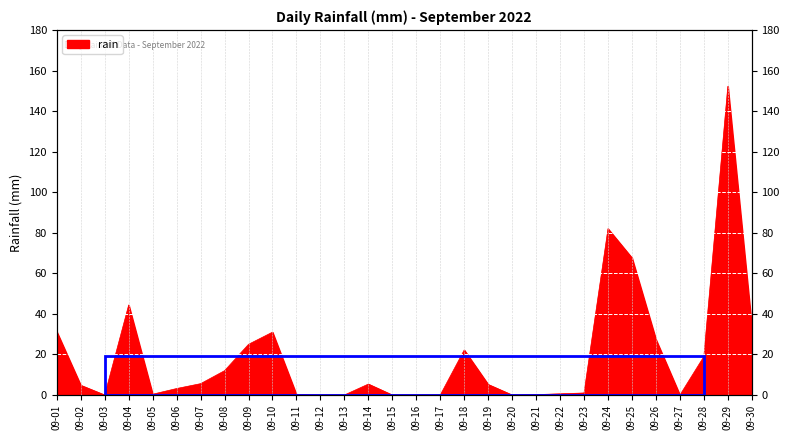

Which category has the lowest value across all series?

09-03